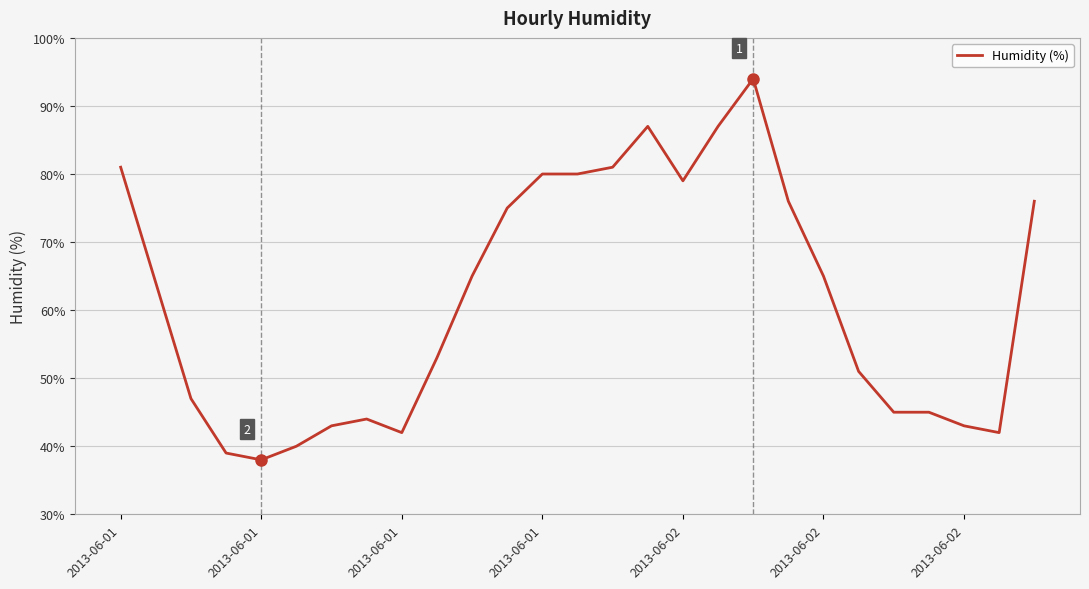

What is the average value?

62